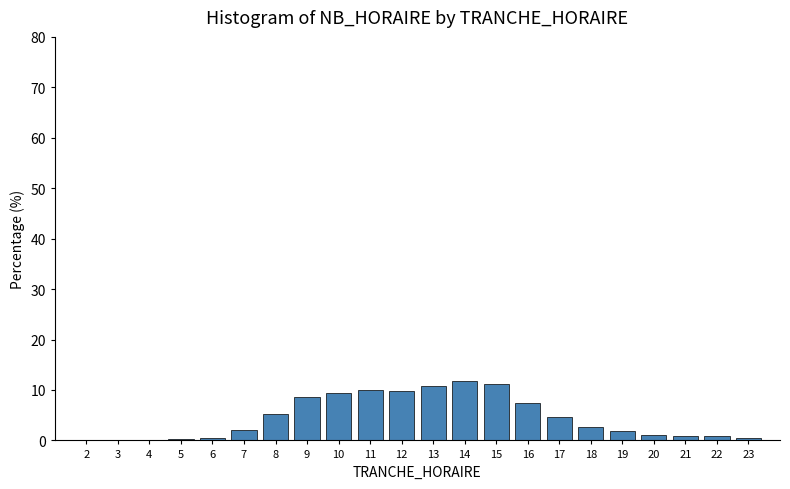

What is the sum of all values?

100.0